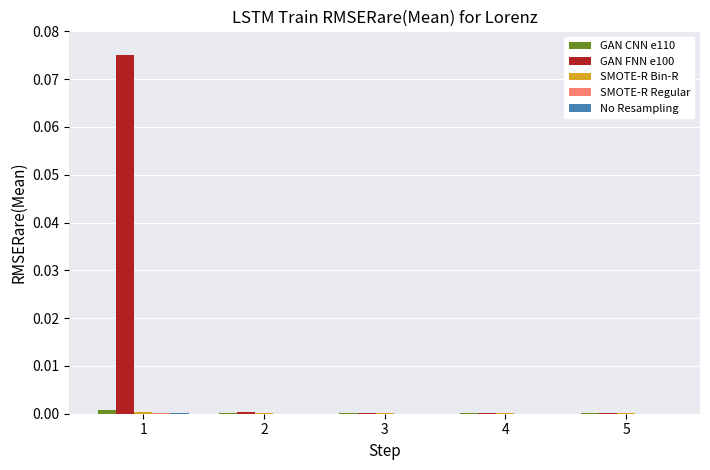

Does the chart contain stacked bars?

No